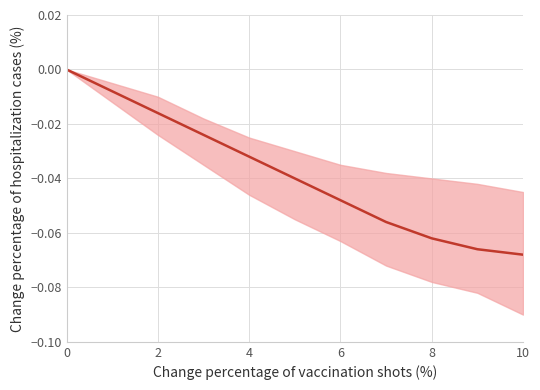

True or false: the data has more than 0 interior local peaks.

False